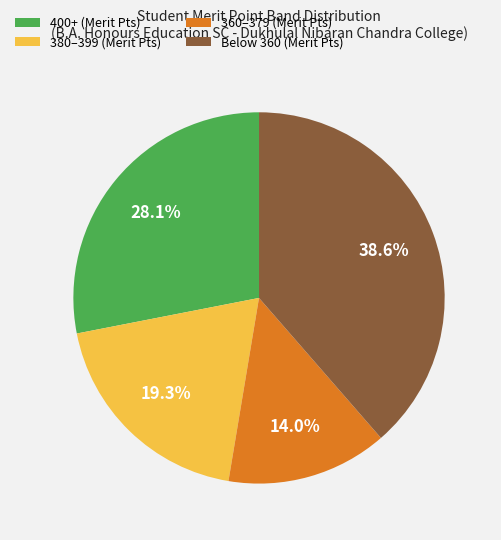

Which category has the biggest portion of the pie?

Below 360 (Merit Pts)